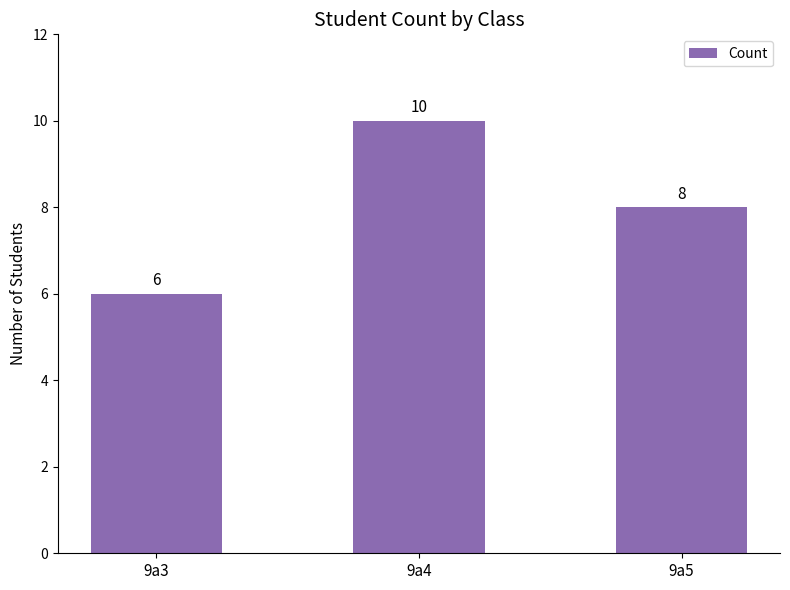

List the labels in order of value, largest first.

9a4, 9a5, 9a3